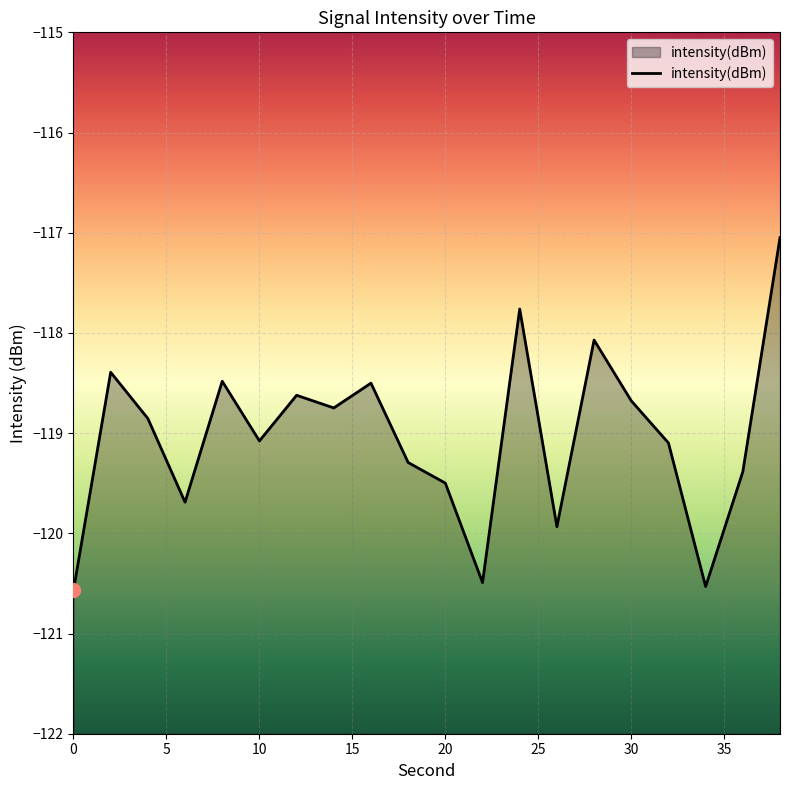

What is the change in value from 12 to 34?

-1.9